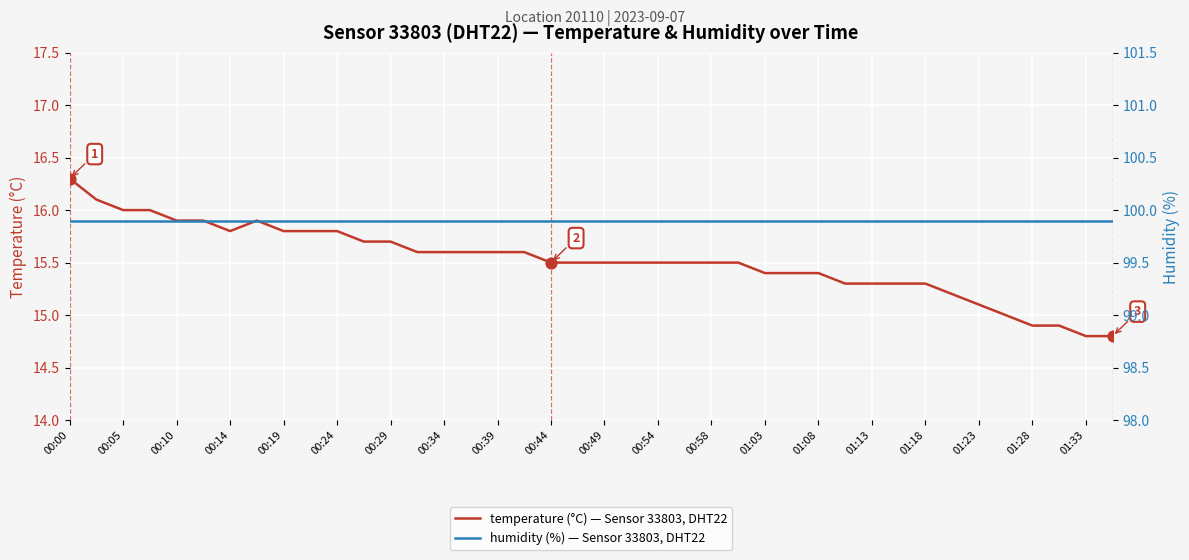

What is the maximum value for temperature (°C) — Sensor 33803, DHT22?

16.3